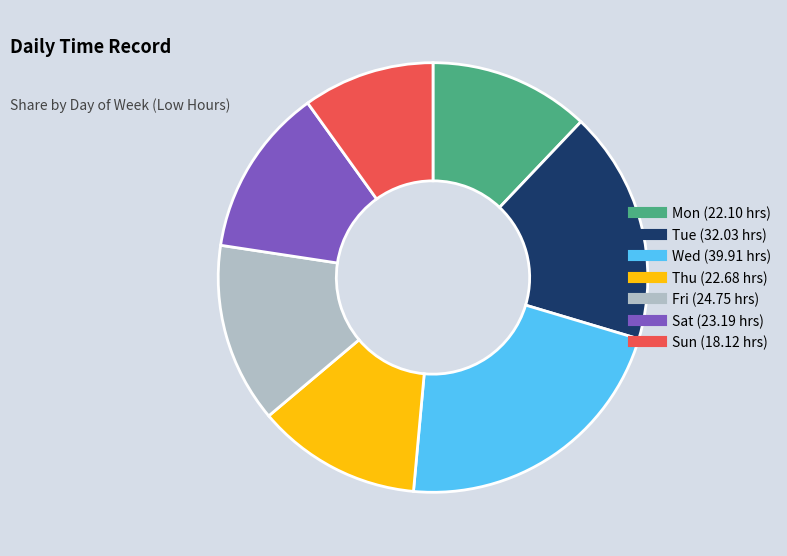

Which has a higher value, Sun or Fri?

Fri